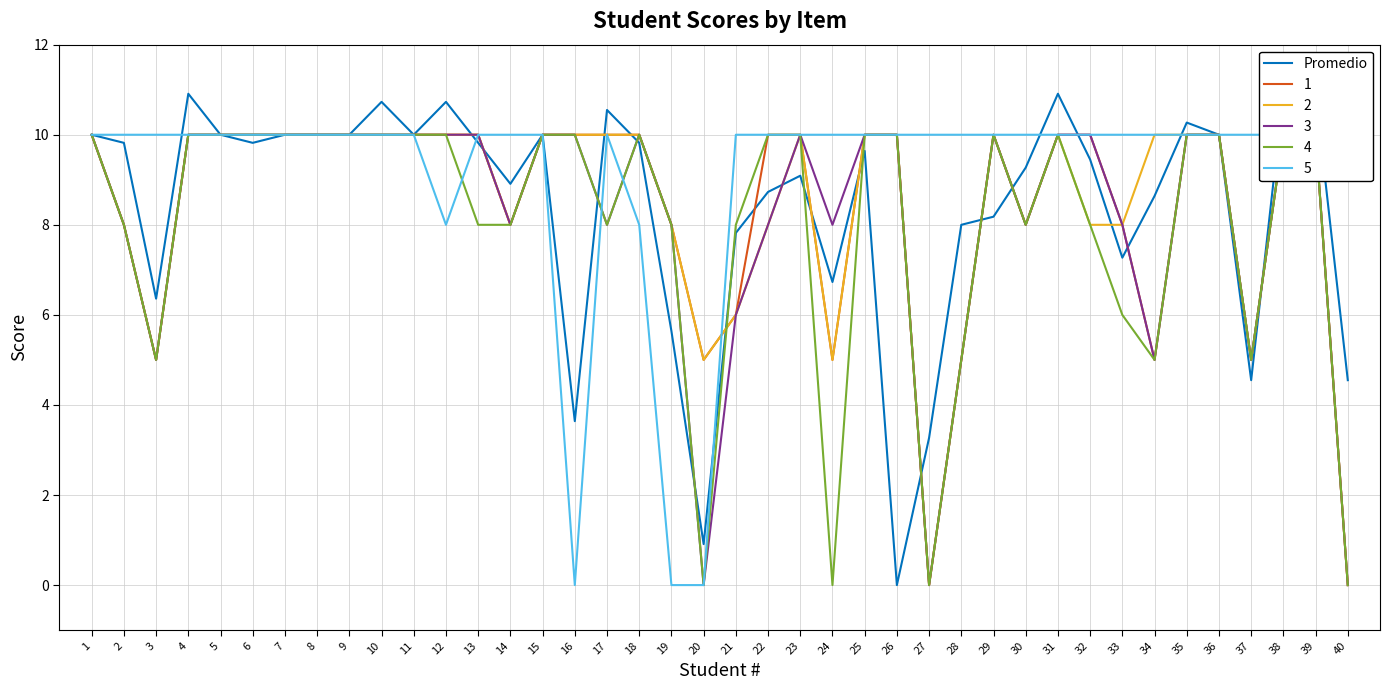

Which label corresponds to the largest value in the chart?

4